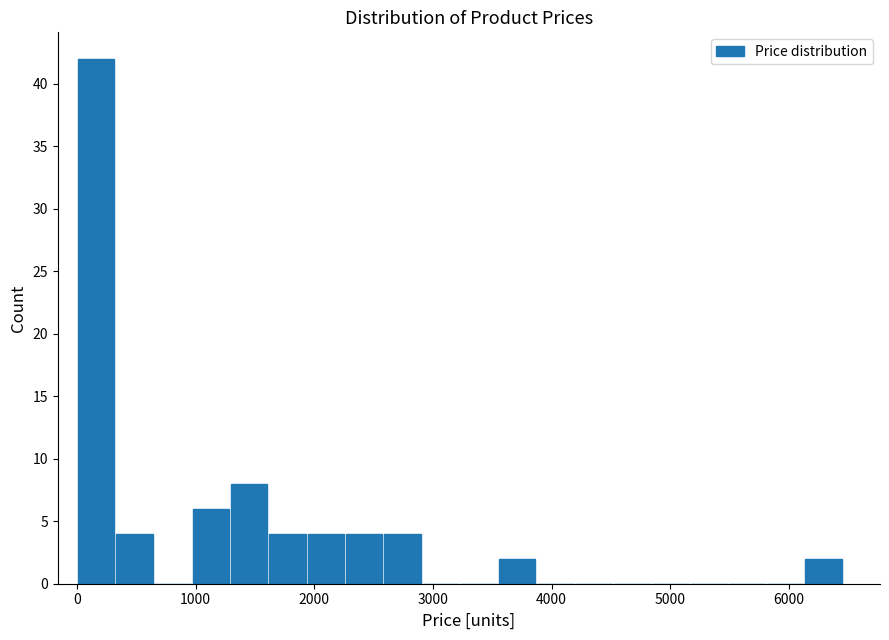

Around what value on the x-axis is the tallest bar? Give the approximate position of its centre, as read against the axis.

200